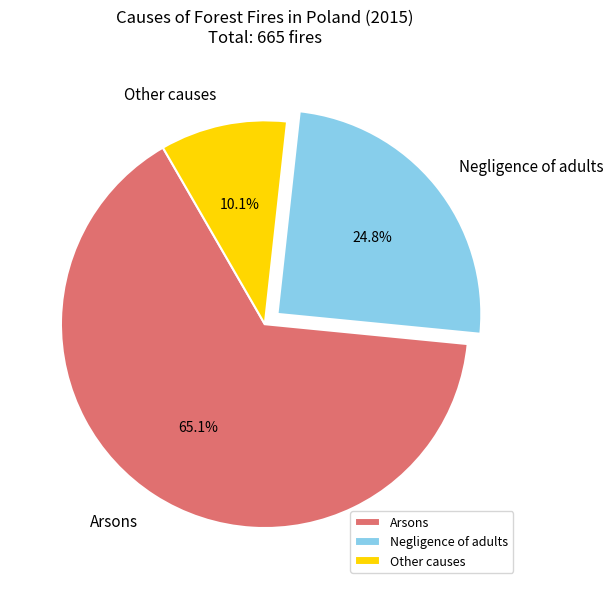

Combined, do Arsons and Other causes account for over 50%?

Yes